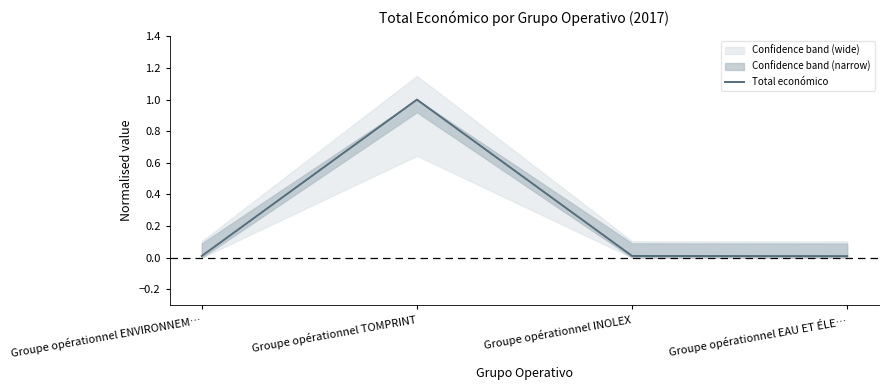

What position from the left is Groupe opérationnel EAU ET ÉLE…?

4